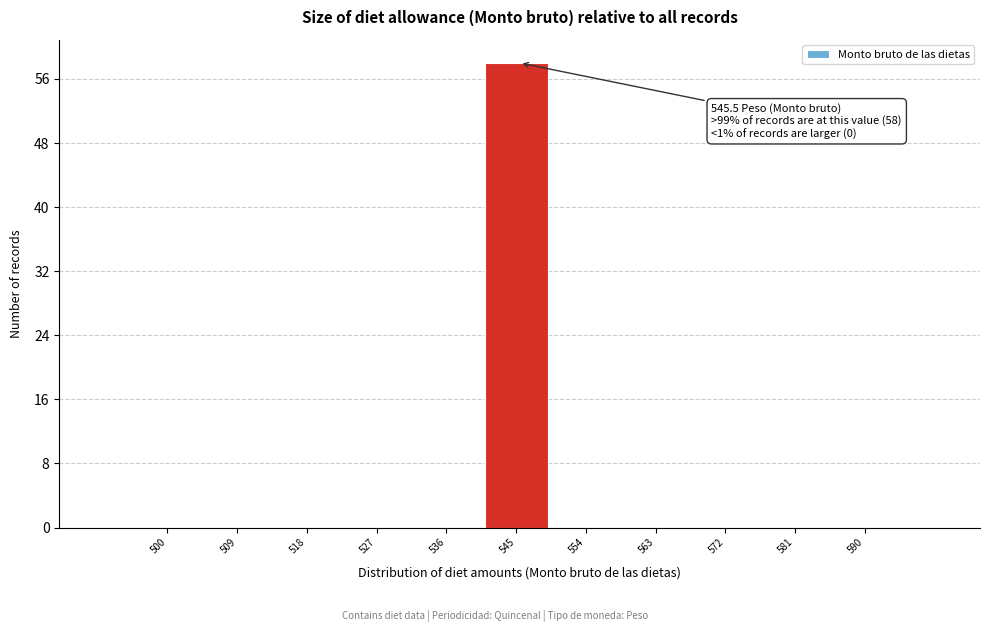

Reading left to right, transcribe all the data shown in this chart.

500=0	509=0	518=0	527=0	536=0	545=58	554=0	563=0	572=0	581=0	590=0